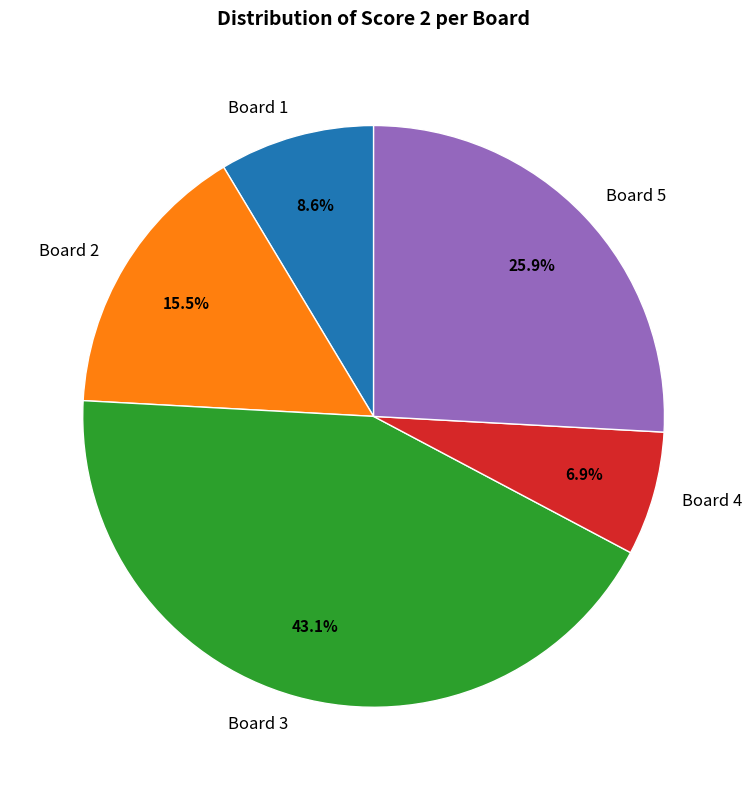

What percentage is the Board 1 slice, to the nearest percent?

9%